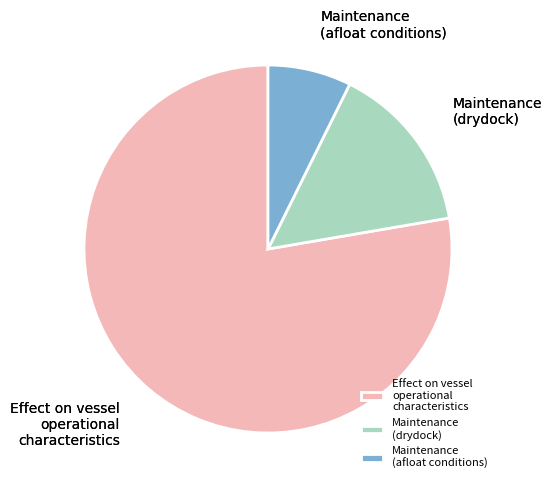

Which has a higher value, Maintenance (drydock) or Maintenance (afloat conditions)?

Maintenance (drydock)